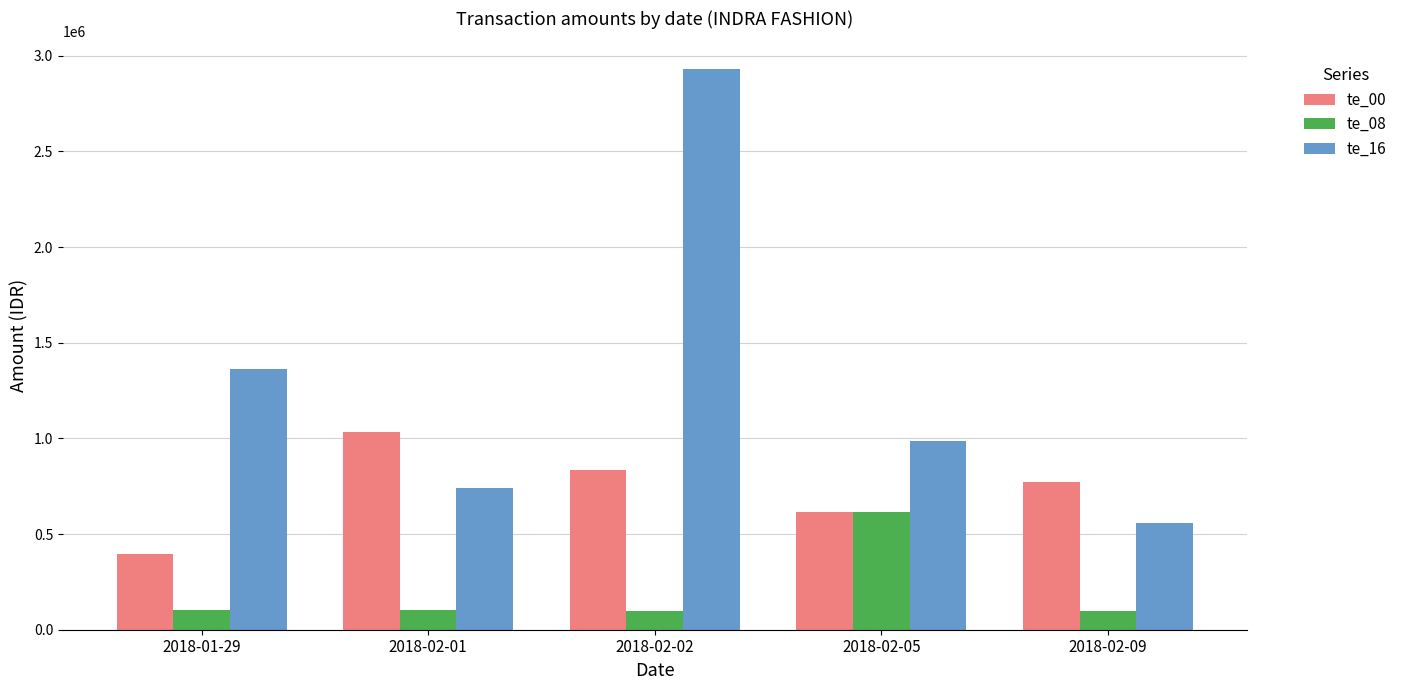

What are all the series names shown in the legend?

te_00, te_08, te_16